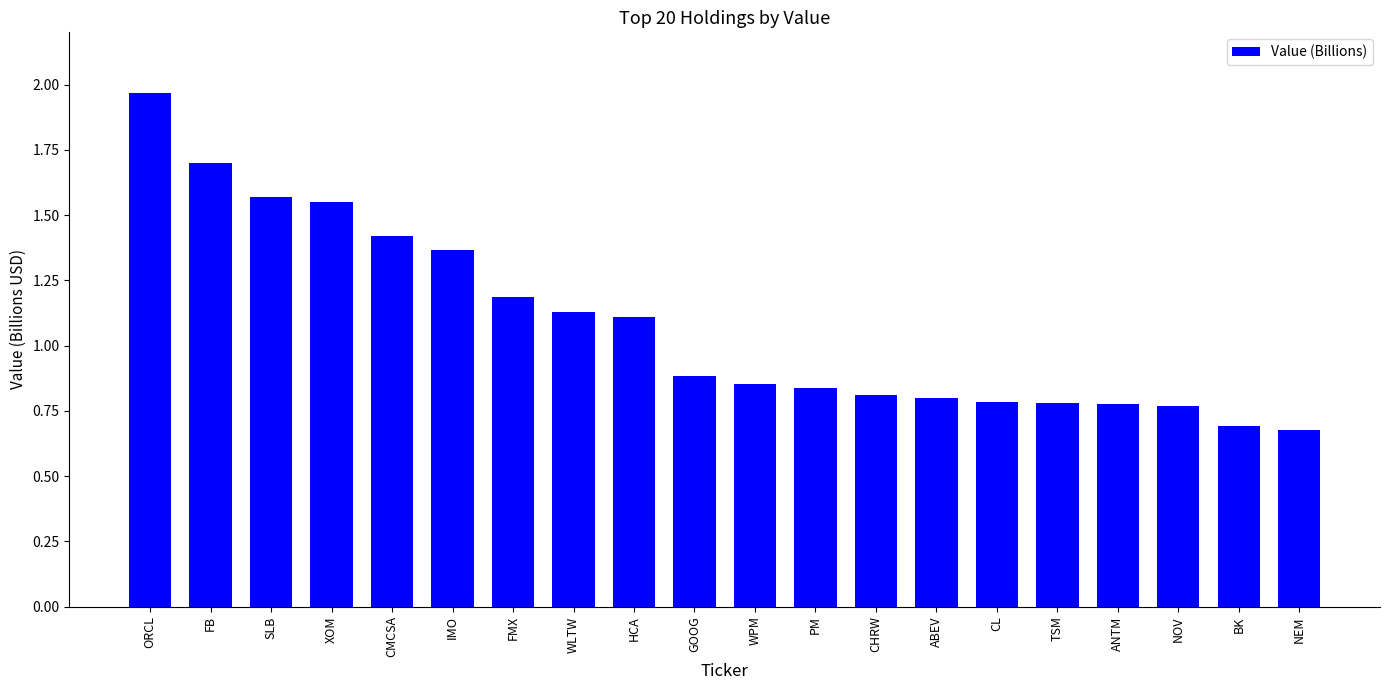

What is the change in value from CMCSA to HCA?

-0.3